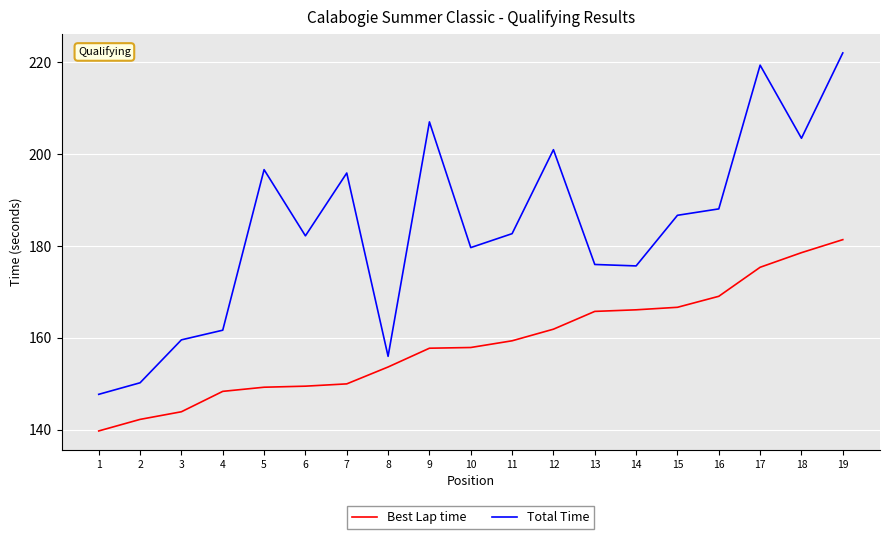

True or false: Total Time has more than 2 points higher than both neighbors.

True